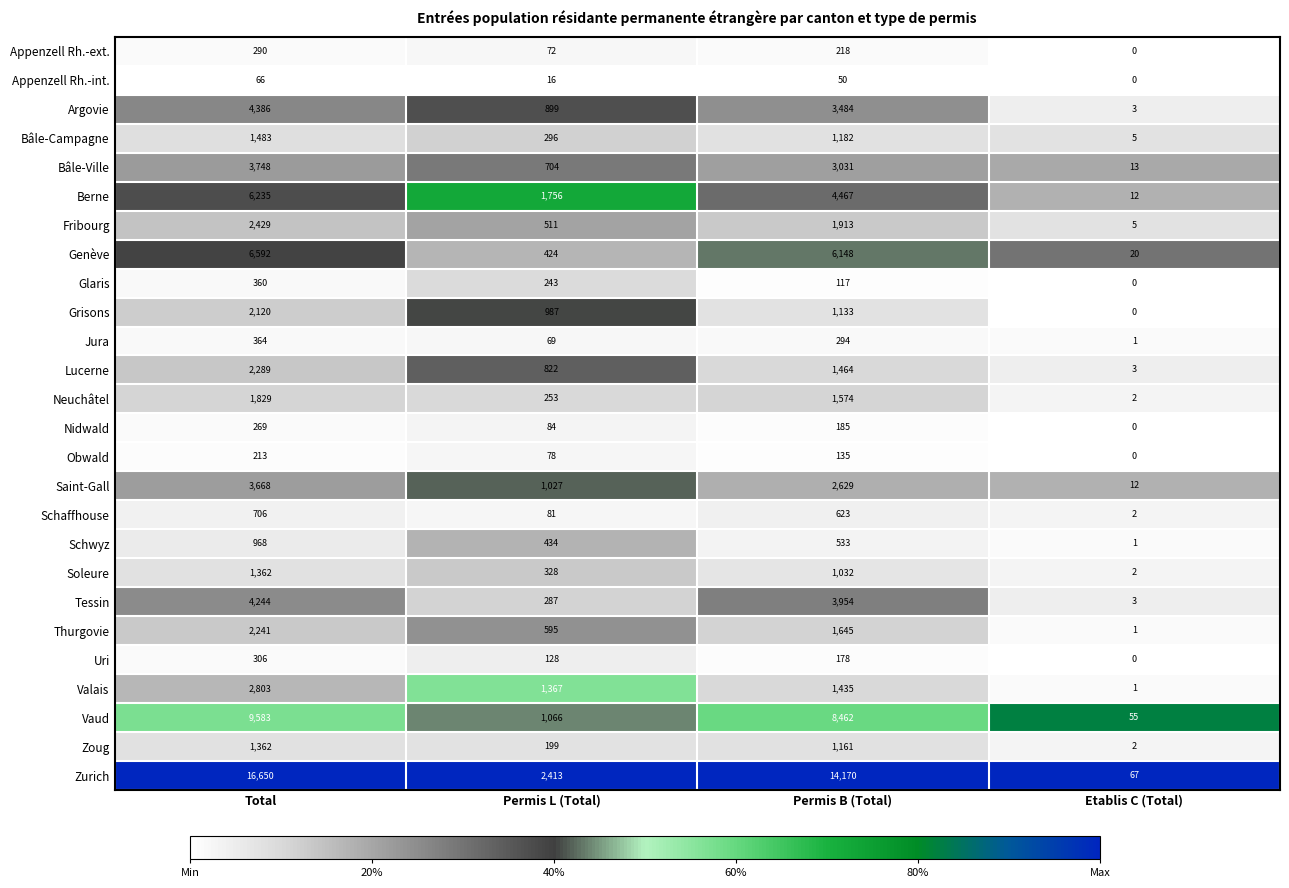

Where is Grisons nearest to the value 1060?

Permis L (Total)